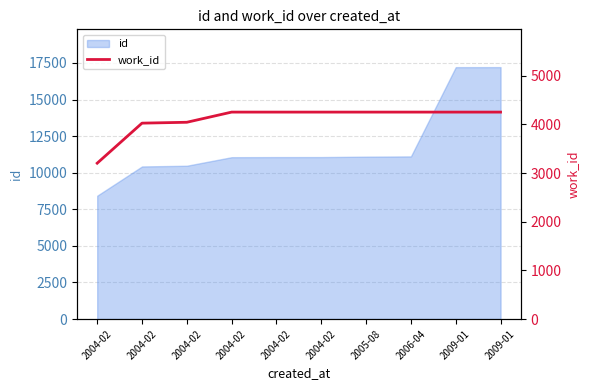

True or false: the data shows 5810 at 2004-02.

False